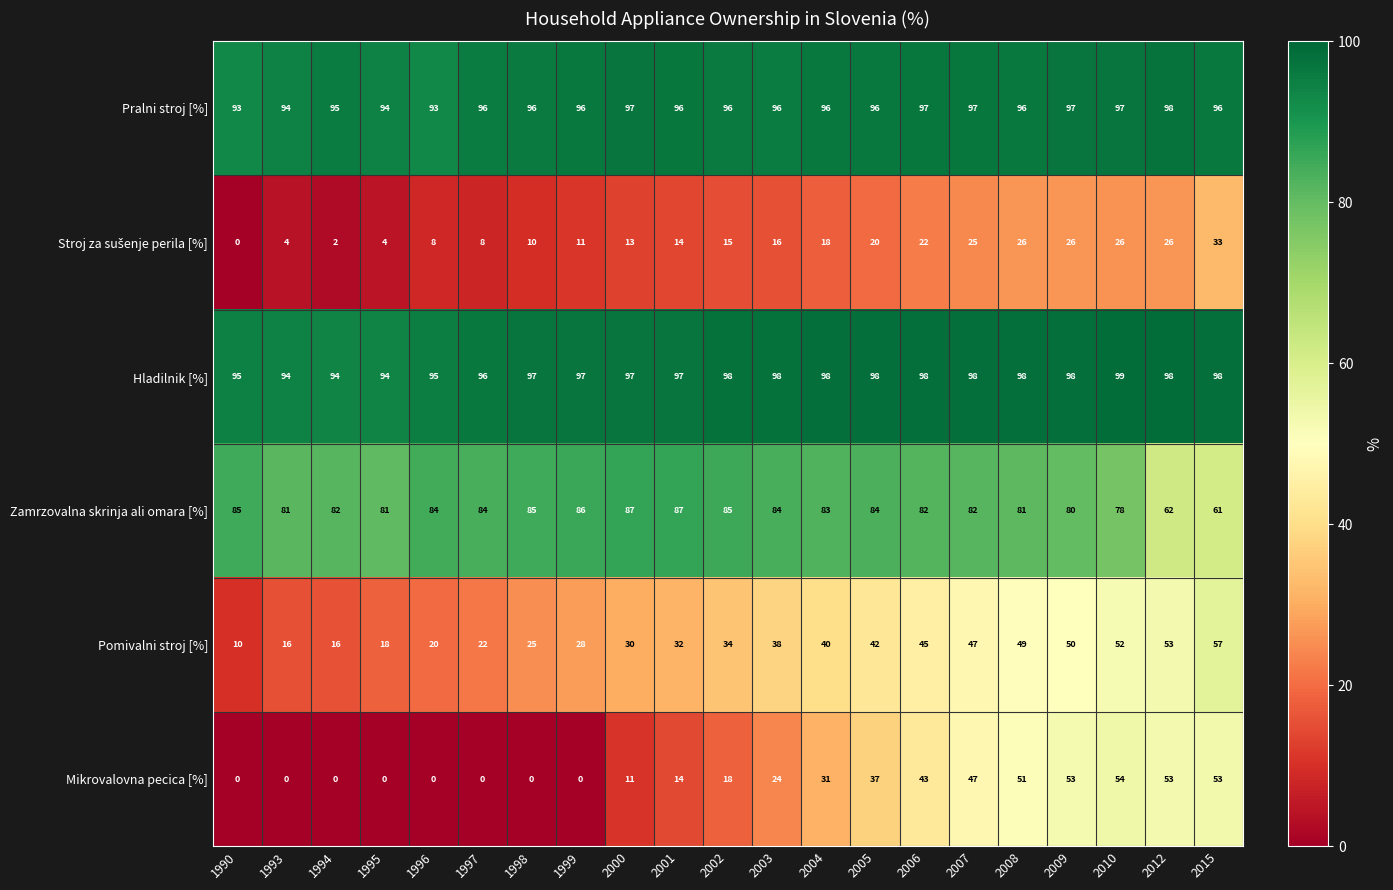

Where is Pralni stroj [%] nearest to the value 95?

1994